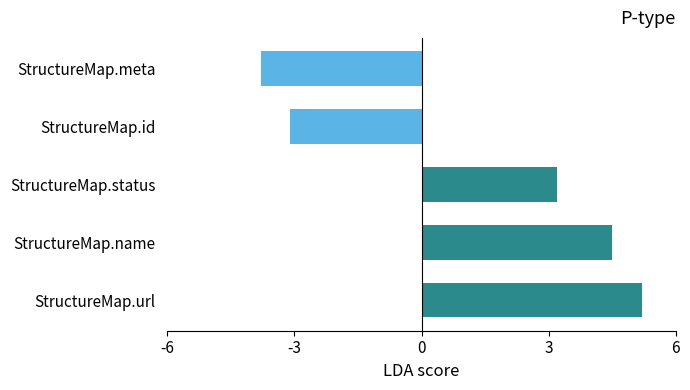

What is the average value?

1.2